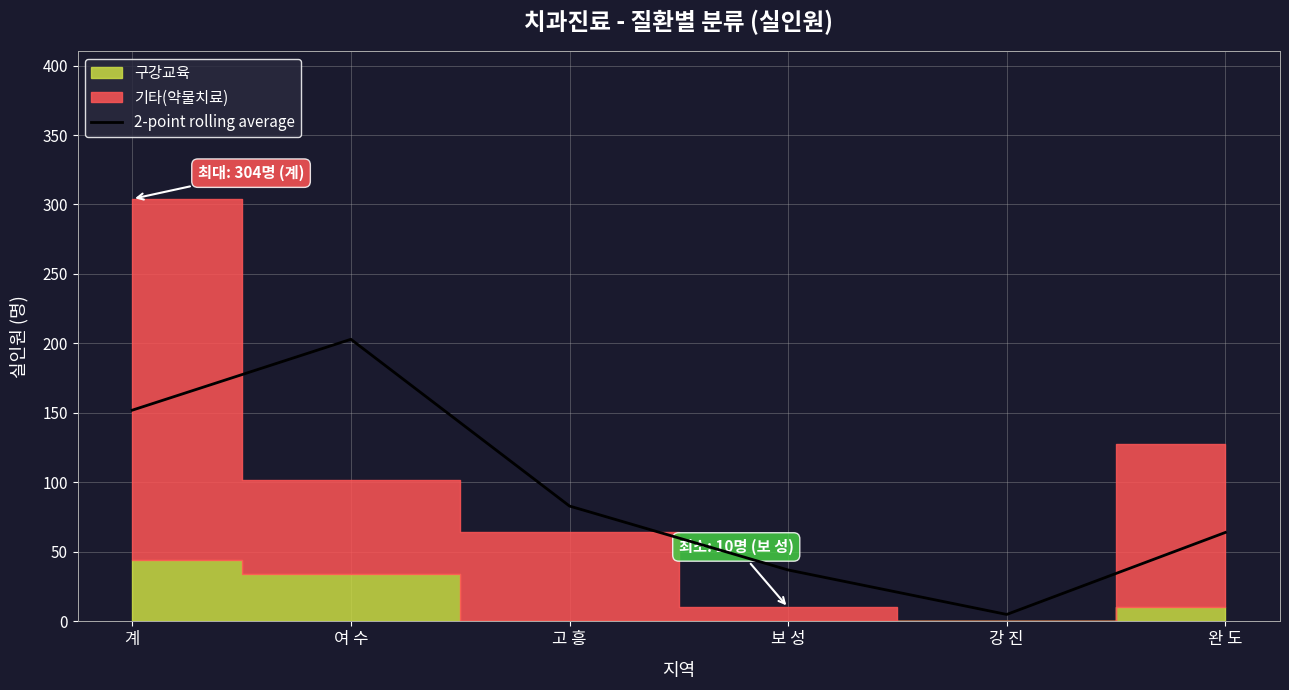

Which label corresponds to the largest value in the chart?

여 수